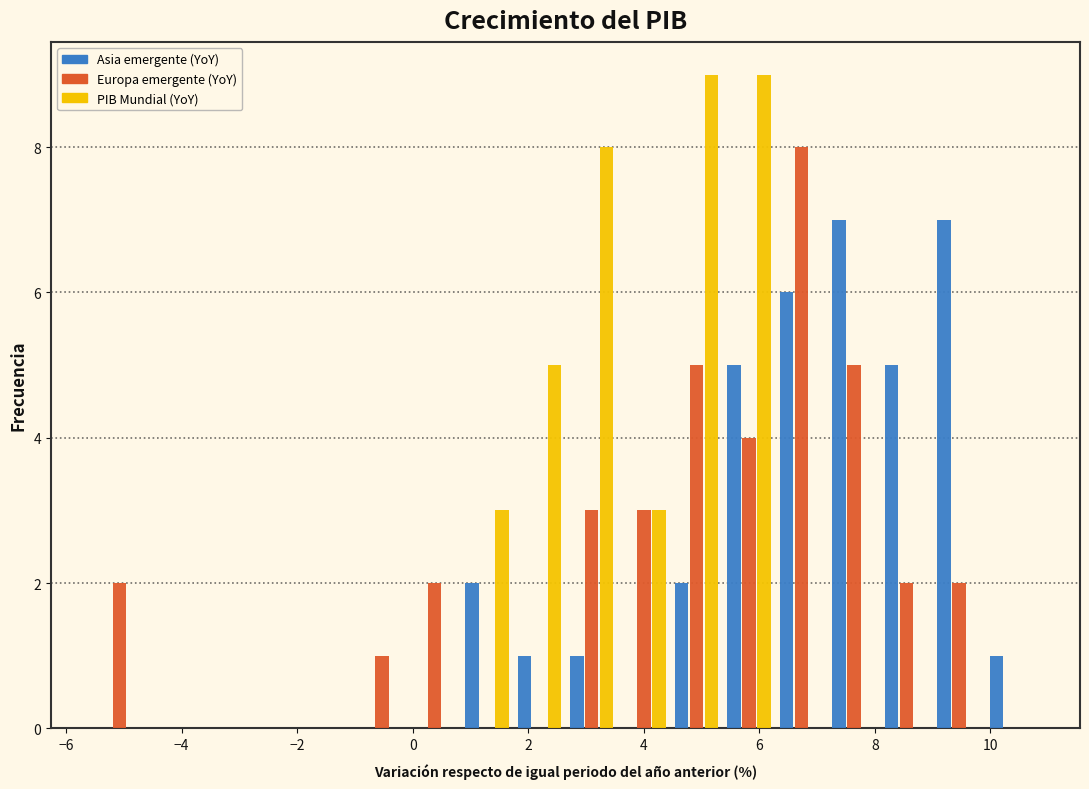

What is the height of the Europa emergente (YoY) bar covering 2.6 to 3.6 on the x-axis? Neither the bar edges nor the heights are printed on the chart, so give them approximately, as read against the axes.

3